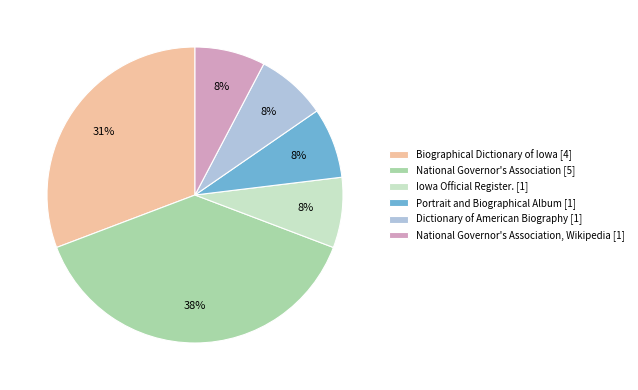

Is the sum of National Governor's Association [5] and Iowa Official Register. [1] greater than half?

No